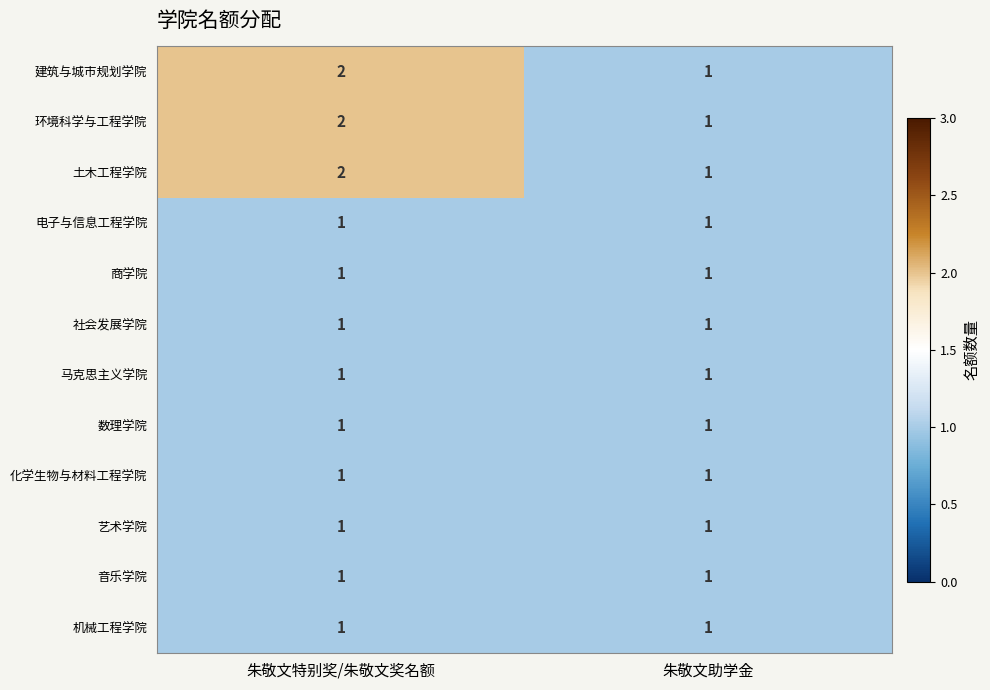

At which category is the sum across all series the highest?

朱敬文特别奖/朱敬文奖名额